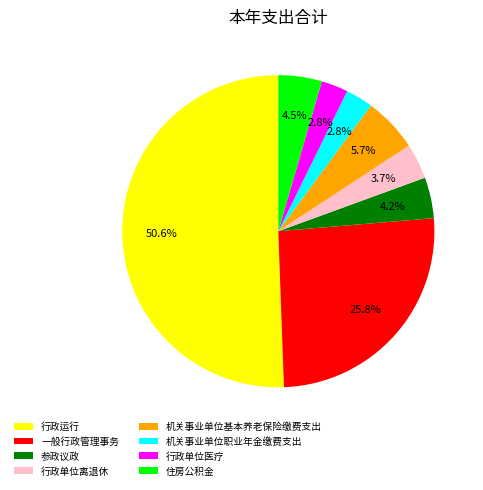

True or false: 机关事业单位职业年金缴费支出 accounts for 3% of the total.

True